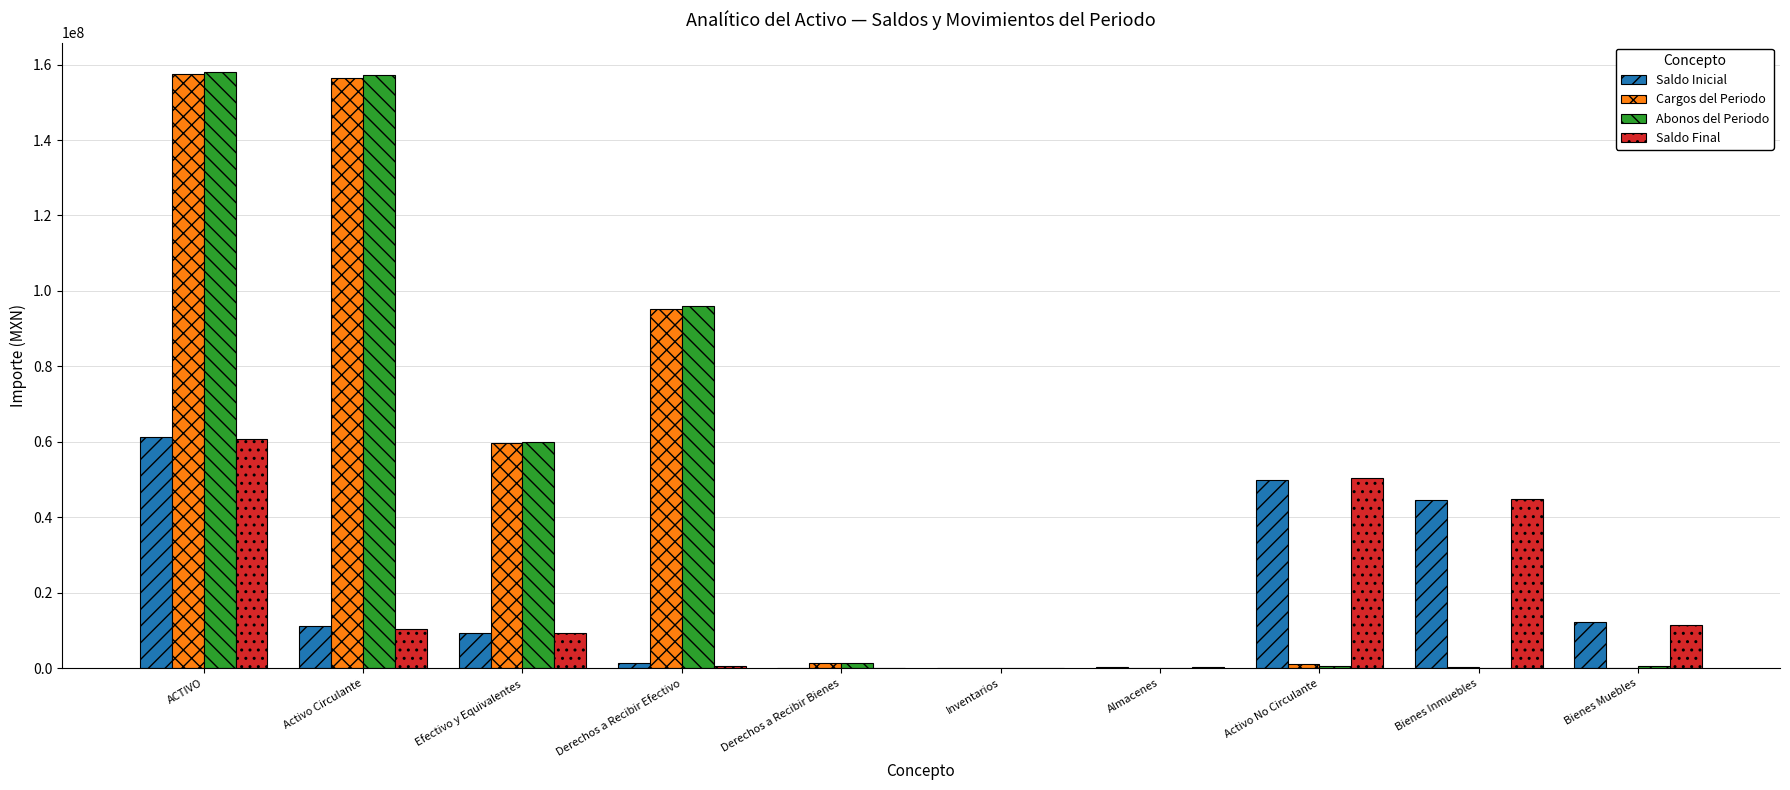

At which label is Saldo Final closest to 30484423?

Bienes Inmuebles